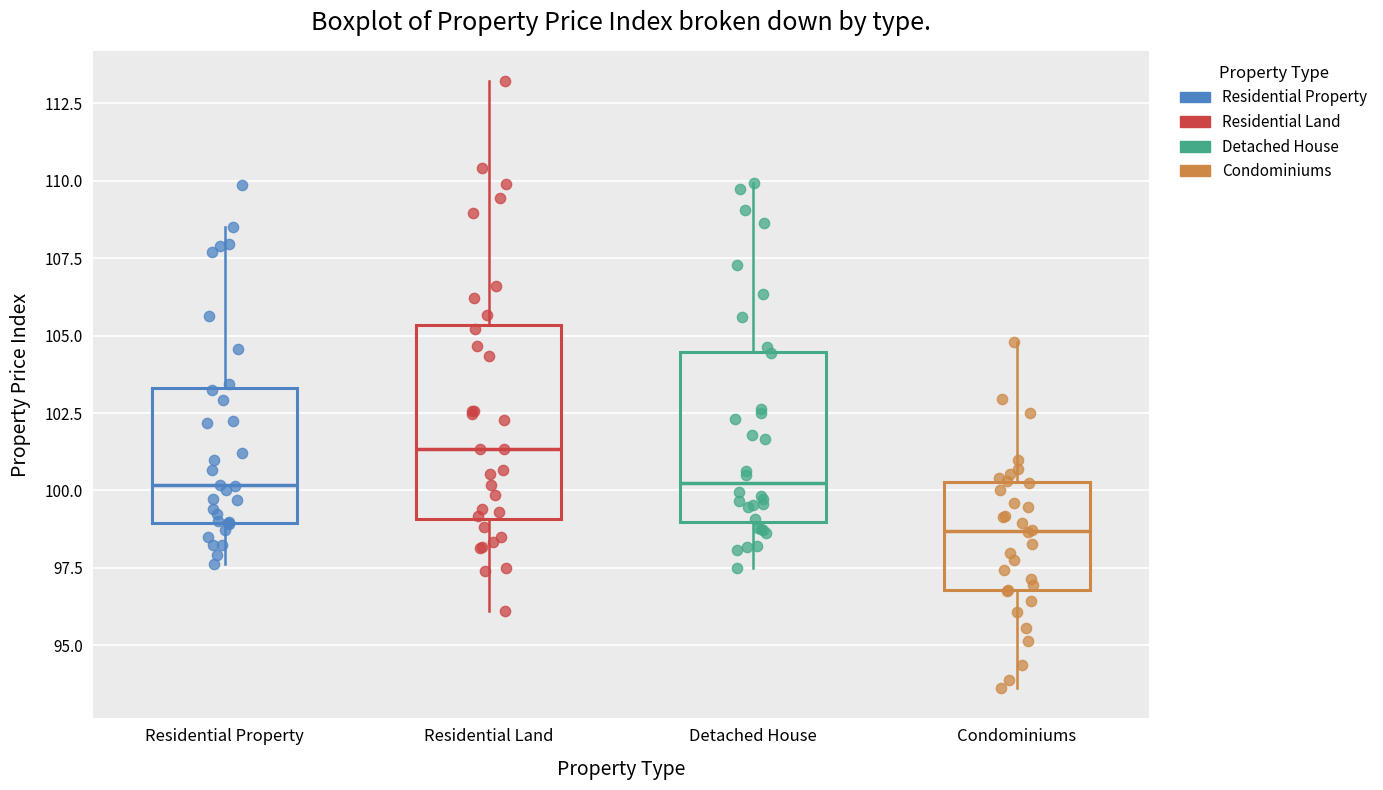

Where is the upper edge of the box for Residential Property on the y-axis? The values are not printed on the chart, so give them approximately, as read against the axis.

103.5